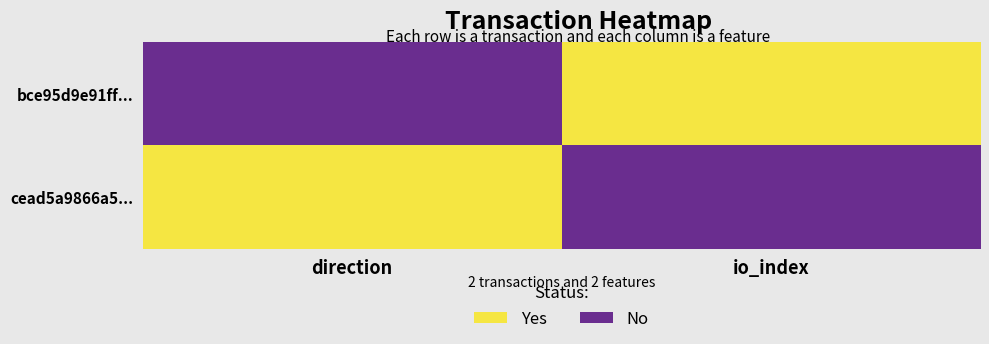

At how many categories does at least one series exceed 0?

2